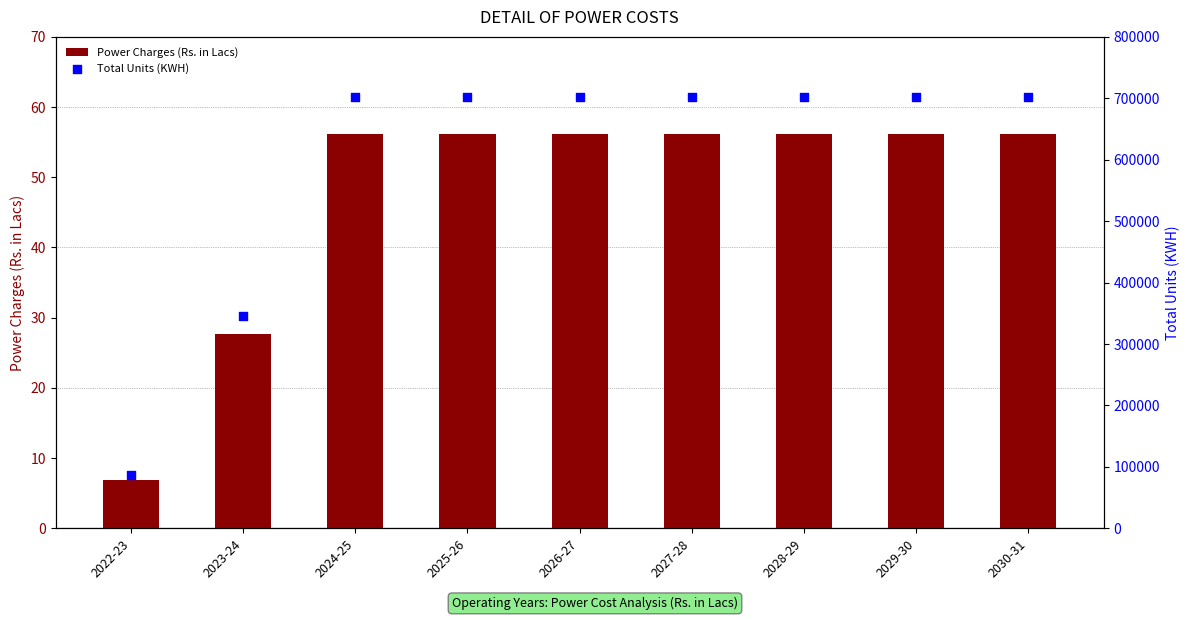

Which series has the largest total across all categories?

Total Units (KWH)